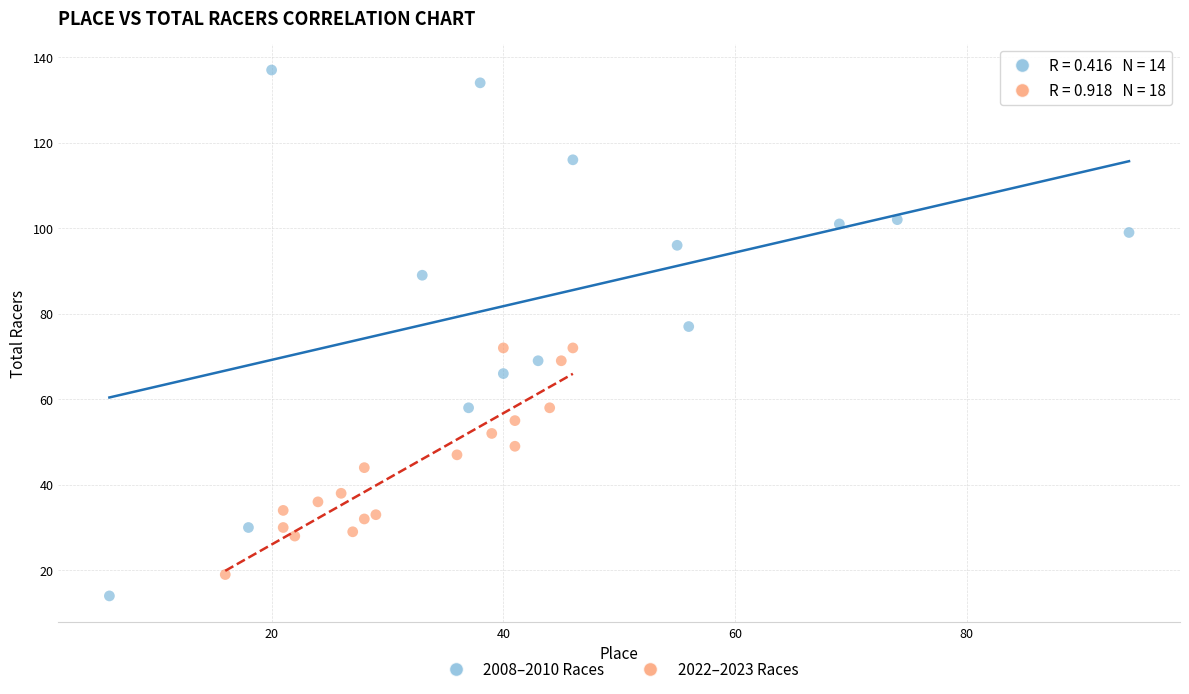

Which series reaches the maximum Y coordinate?

2008–2010 Races